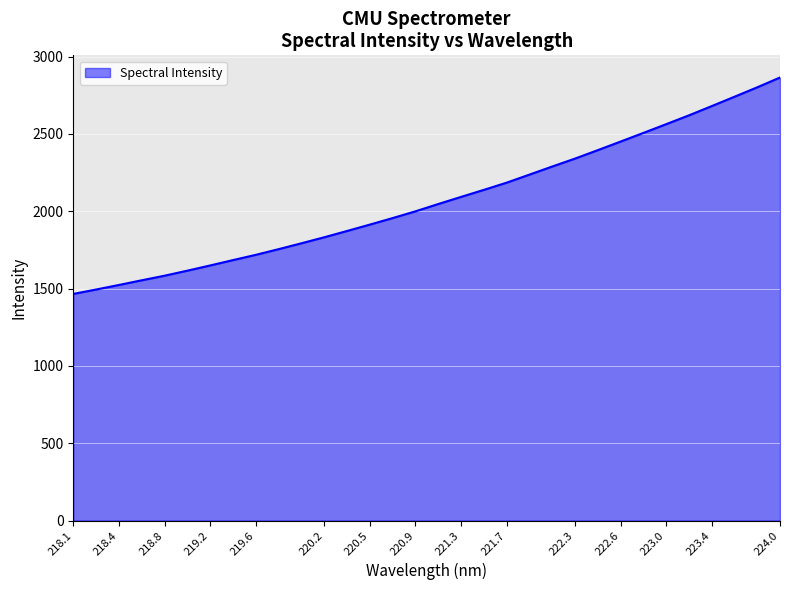

What is the greatest value displayed?

2864.8